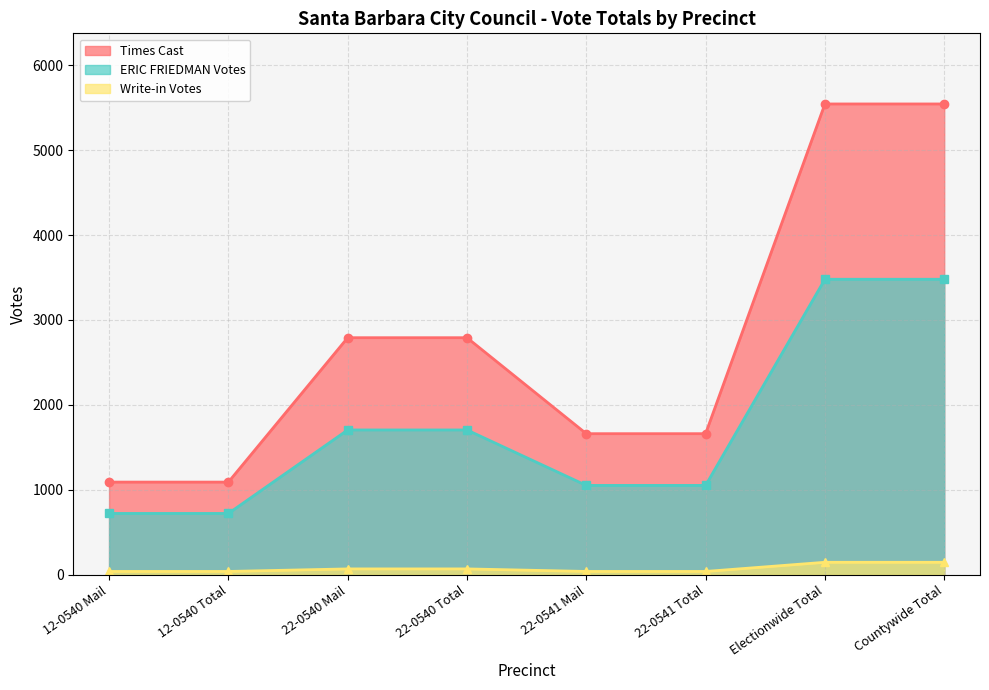

The Times Cast series shows 1091 at 12-0540 Mail. True or false?

True